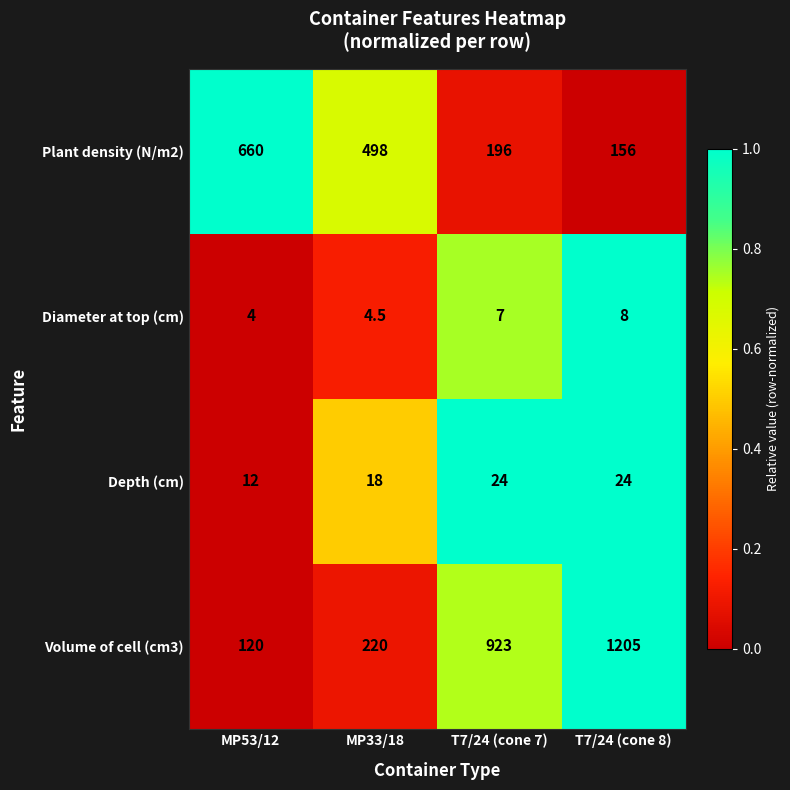

What is the difference between the Depth (cm) values at T7/24 (cone 8) and MP53/12?

12.0